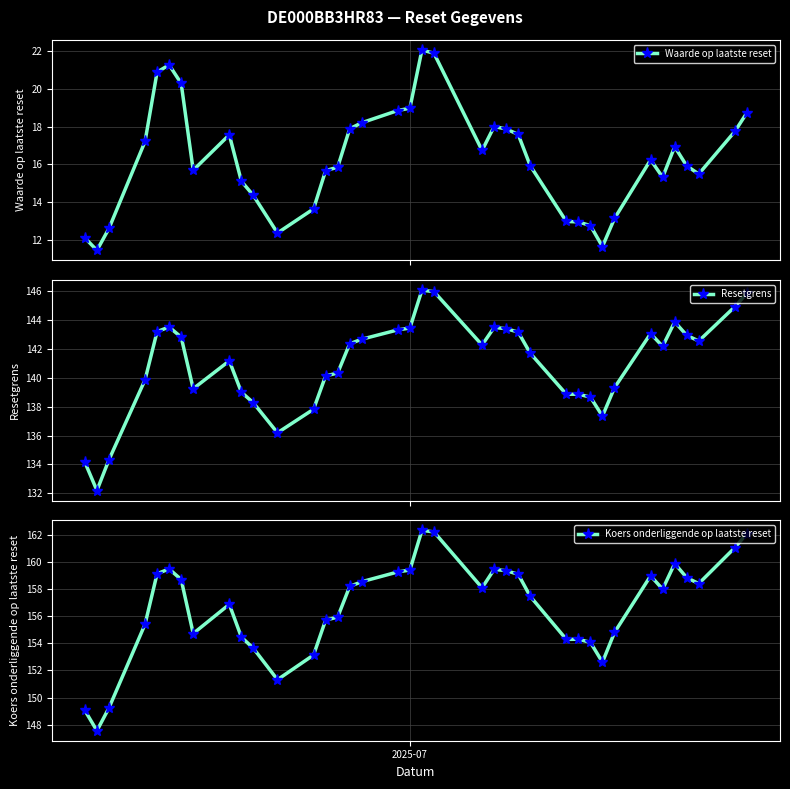

Is this an area chart (filled region under the line)?

No